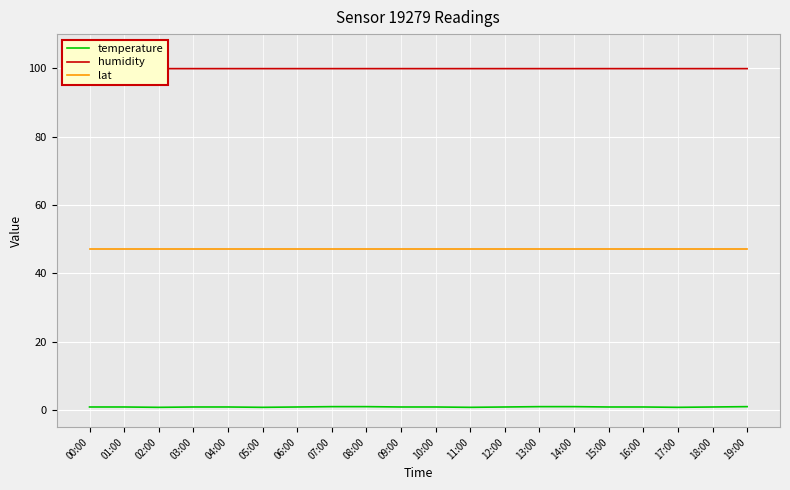

True or false: temperature has a value of 1.6 at 18:00.

False